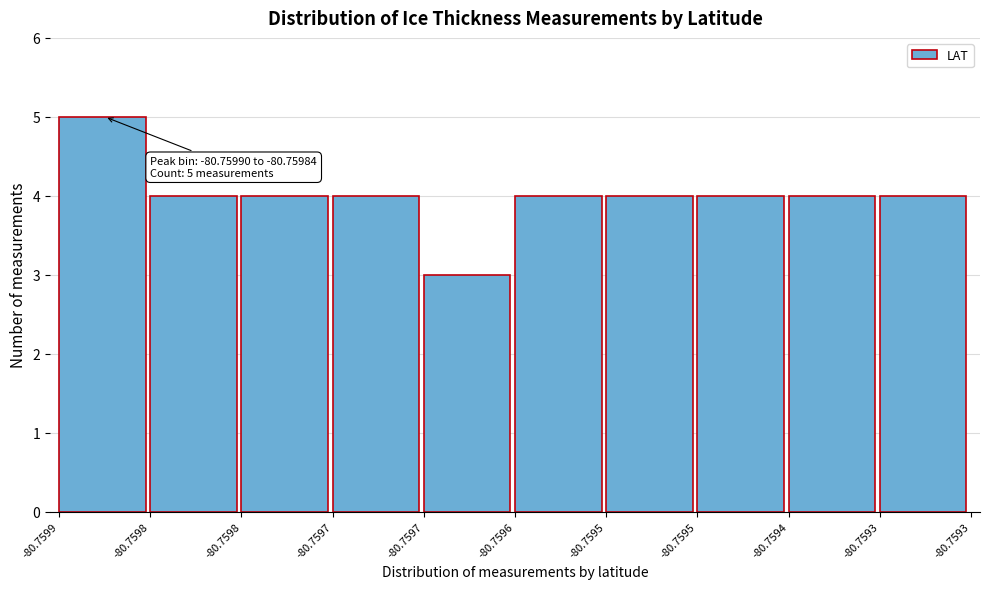

Does the chart contain any negative values?

No